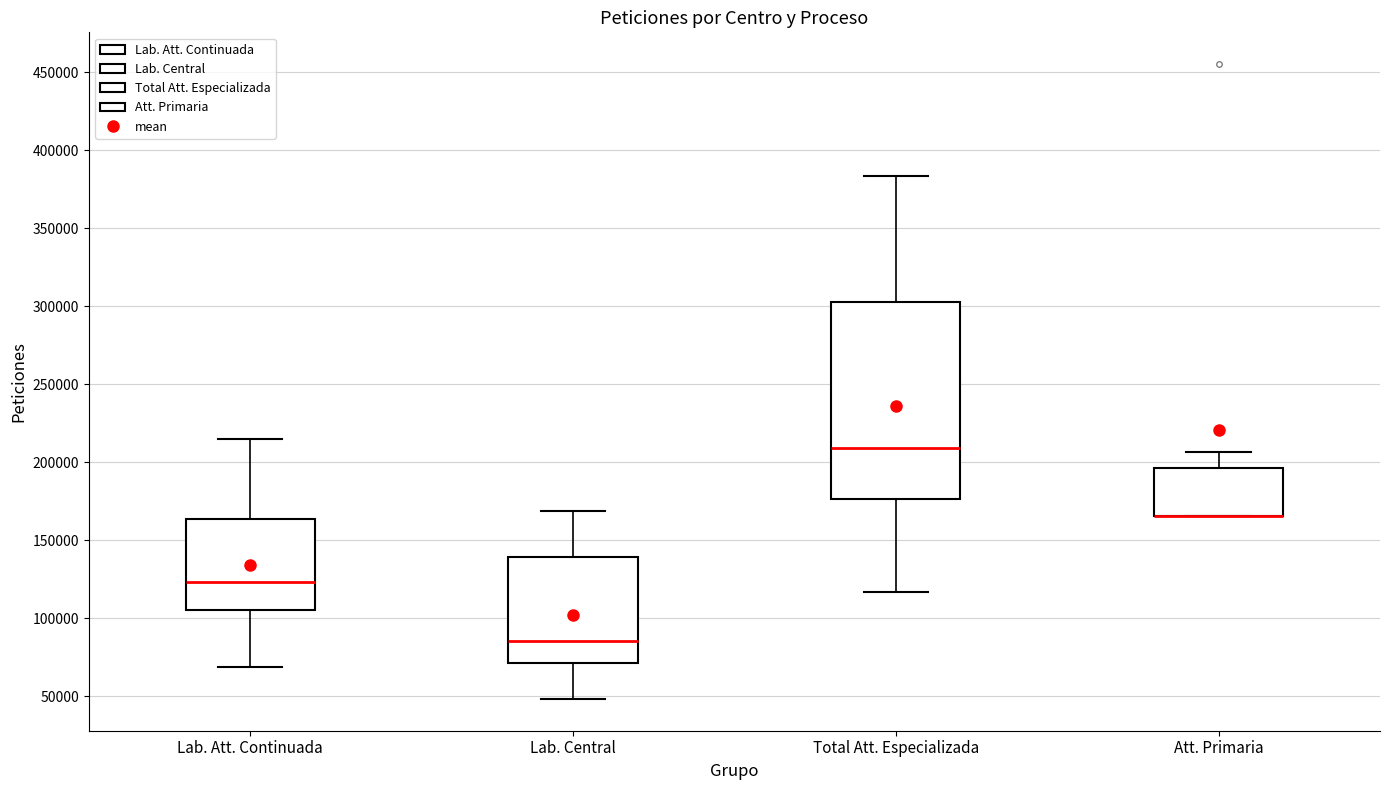

Which box is the tallest, from its lower edge to its upper edge?

Total Att. Especializada